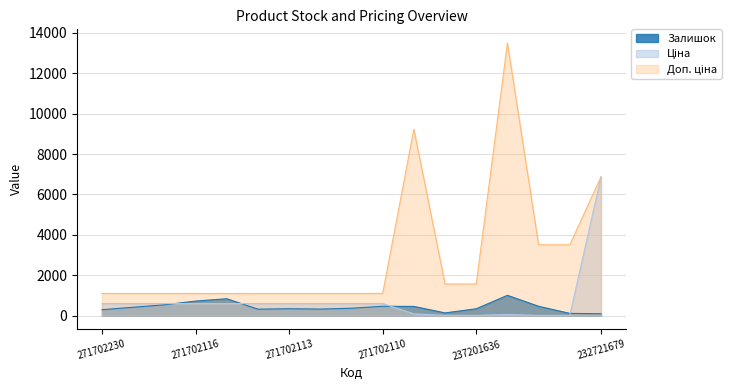

The value of Ціна at 237201637 is 3.6. True or false?

False